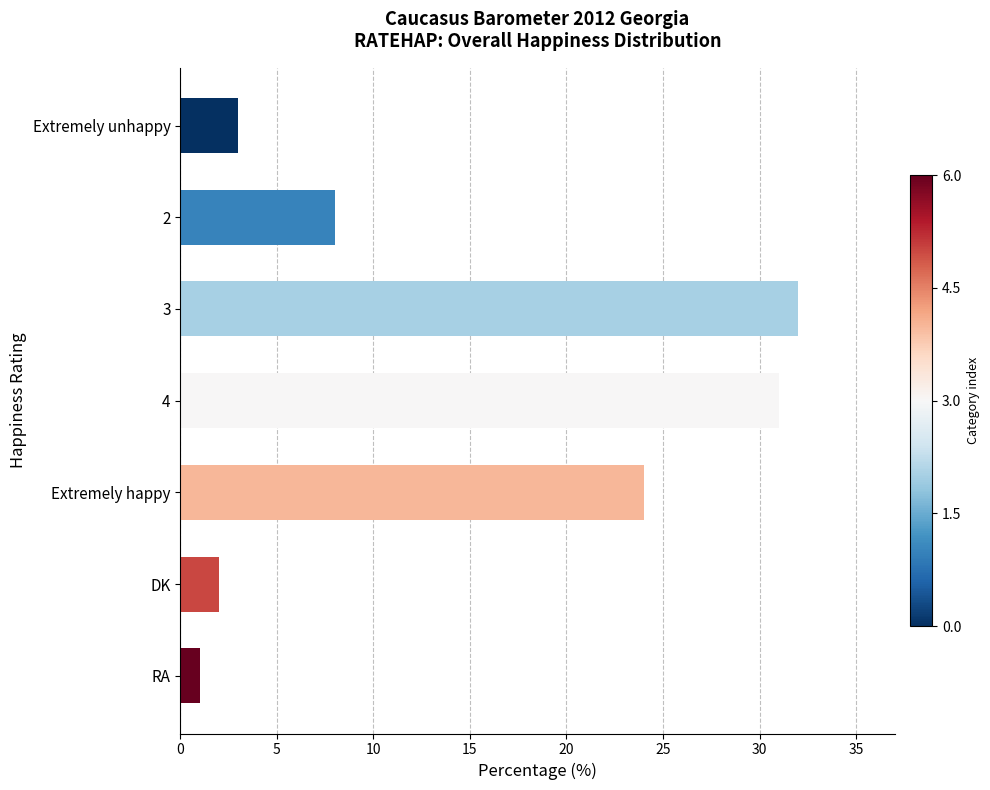

What is the change in value from Extremely happy to DK?

-22